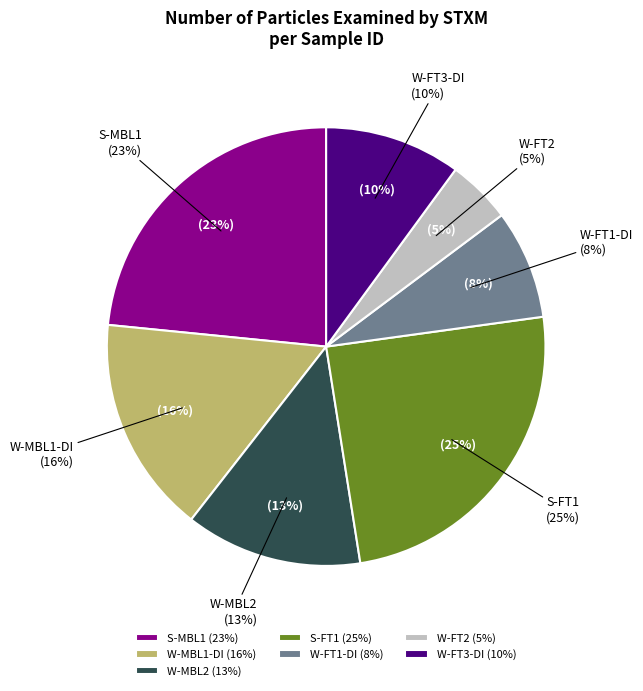

Which category has the smallest portion of the pie?

W-FT2